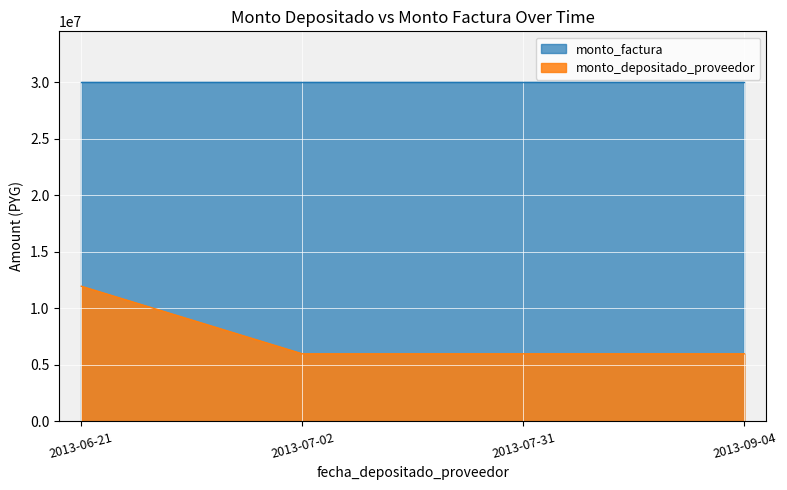

Which category has the highest value across all series?

2013-06-21